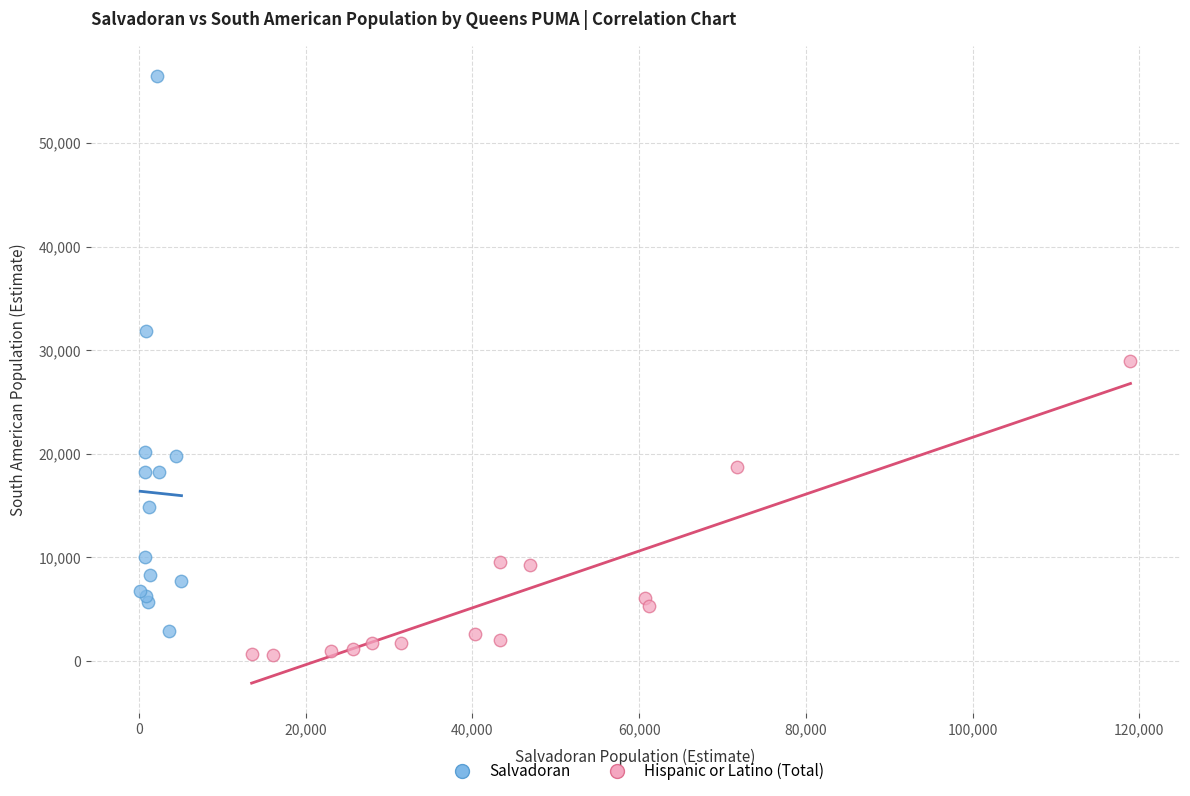

Which series contains the highest Y value?

Salvadoran